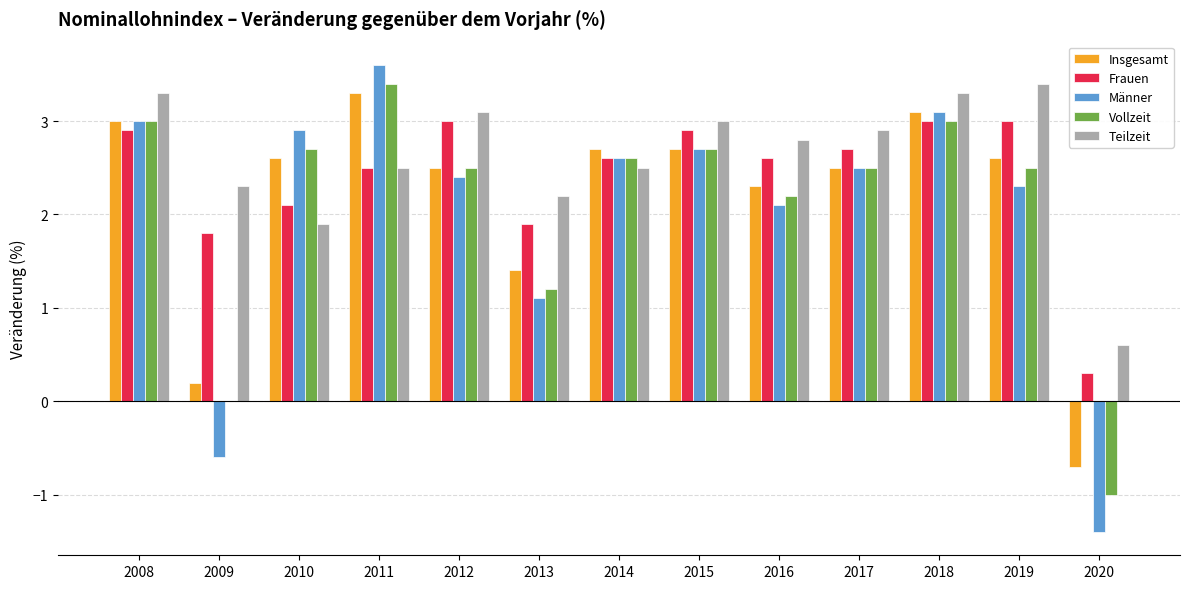

Reading left to right, extract all data points from this chart.

Insgesamt: 3.0	0.2	2.6	3.3	2.5	1.4	2.7	2.7	2.3	2.5	3.1	2.6	-0.7
Frauen: 2.9	1.8	2.1	2.5	3.0	1.9	2.6	2.9	2.6	2.7	3.0	3.0	0.3
Männer: 3.0	-0.6	2.9	3.6	2.4	1.1	2.6	2.7	2.1	2.5	3.1	2.3	-1.4
Vollzeit: 3.0	0.0	2.7	3.4	2.5	1.2	2.6	2.7	2.2	2.5	3.0	2.5	-1.0
Teilzeit: 3.3	2.3	1.9	2.5	3.1	2.2	2.5	3.0	2.8	2.9	3.3	3.4	0.6